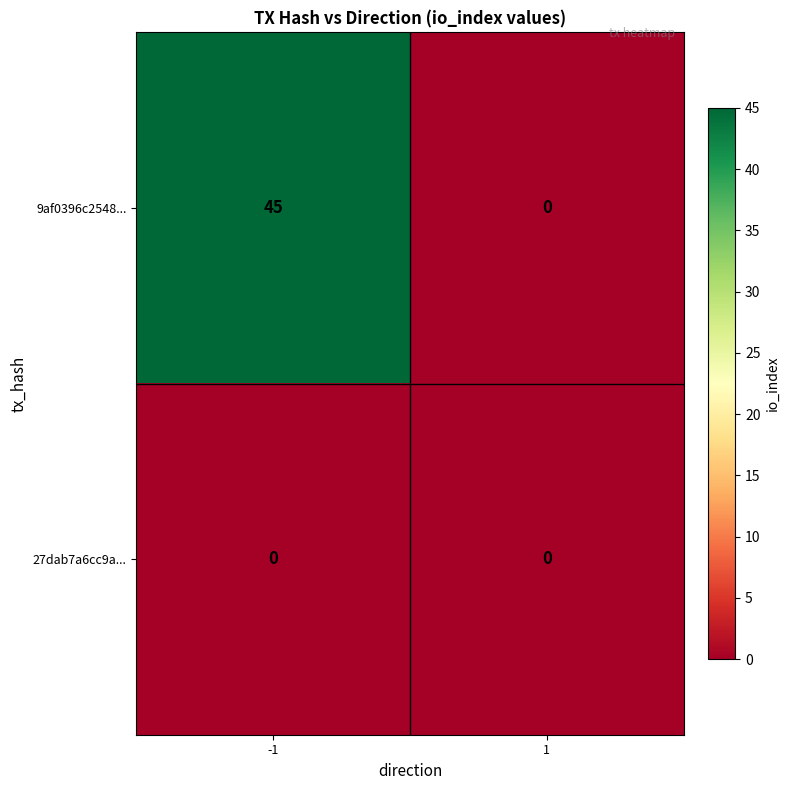

Reading left to right, transcribe all the data shown in this chart.

9af0396c2548...: 45	0
27dab7a6cc9a...: 0	0